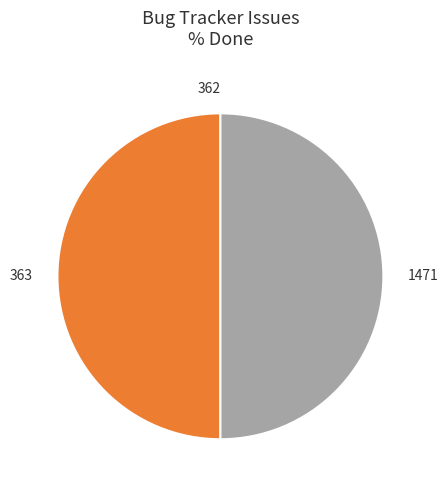

Combined, do 363 and 1471 account for over 50%?

Yes